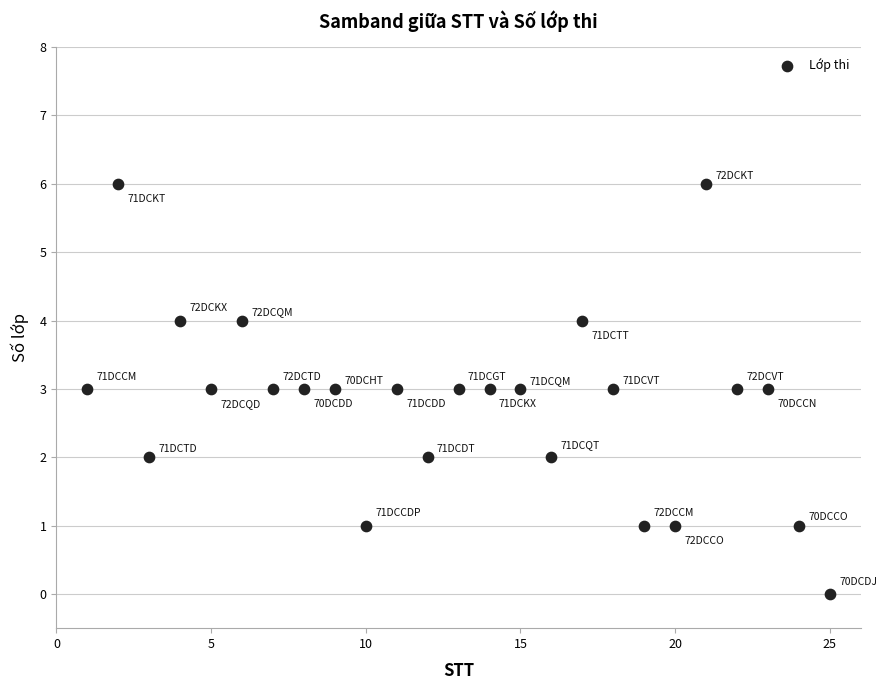

What is the range of Y values (max minus min)?

6